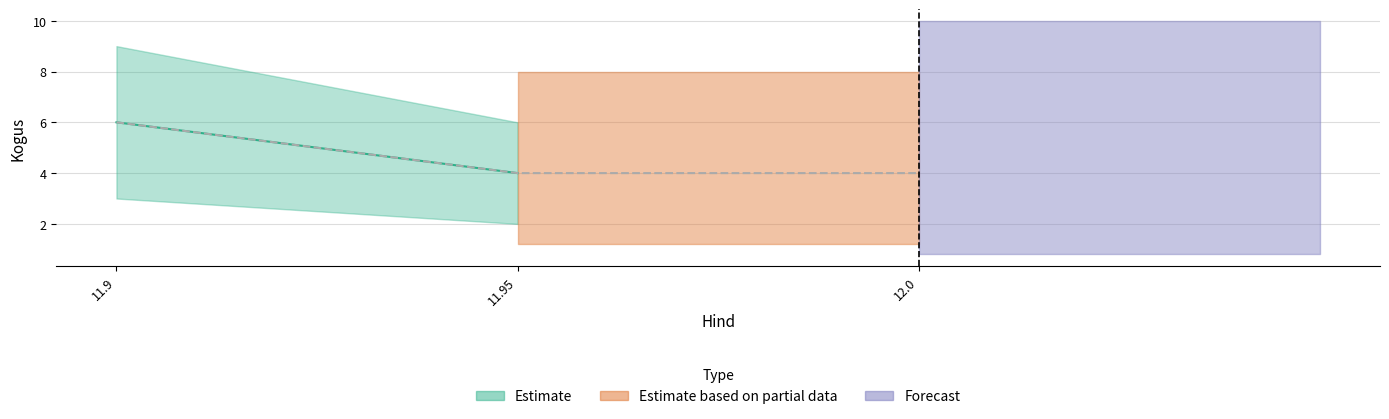

How many lines are shown in the chart?

1